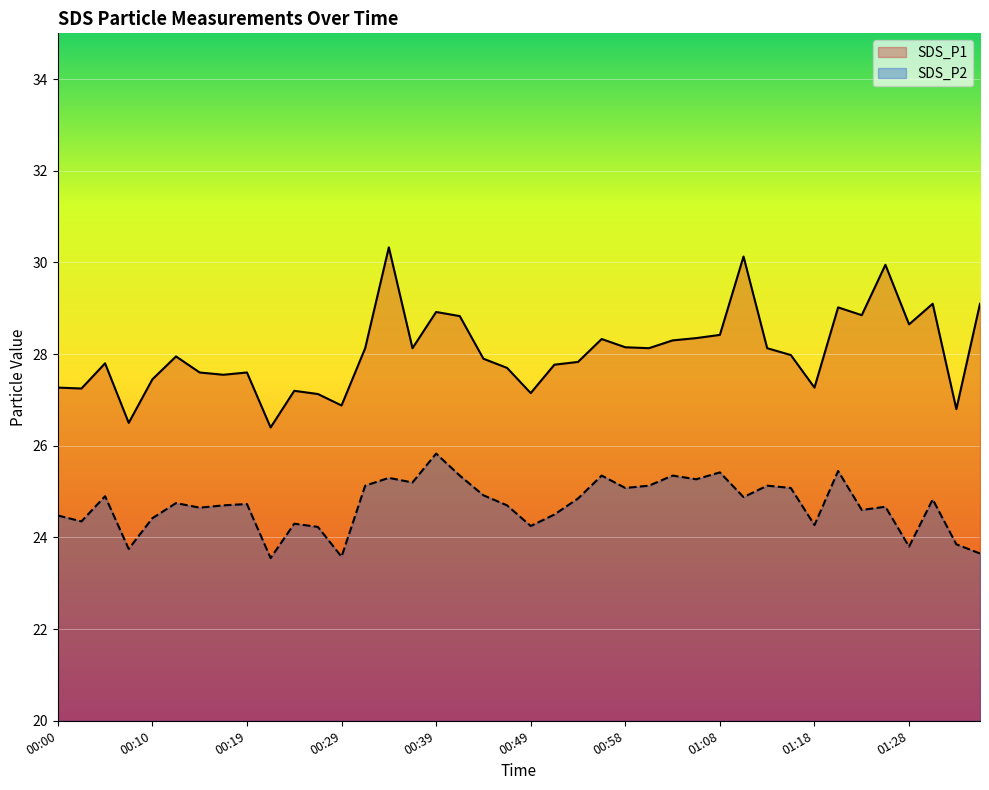

Is the value of SDS_P2 at 00:34 greater than the value of SDS_P1 at 00:07?

No